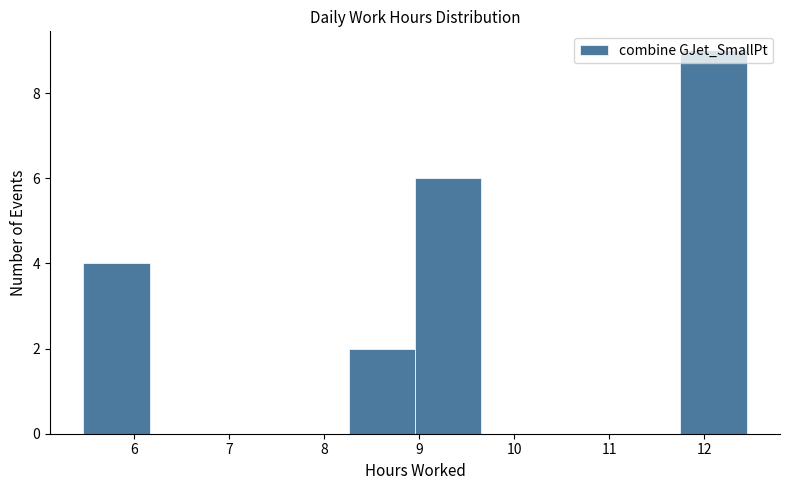

Which range on the x-axis has the tallest bar?

11.8 to 12.5